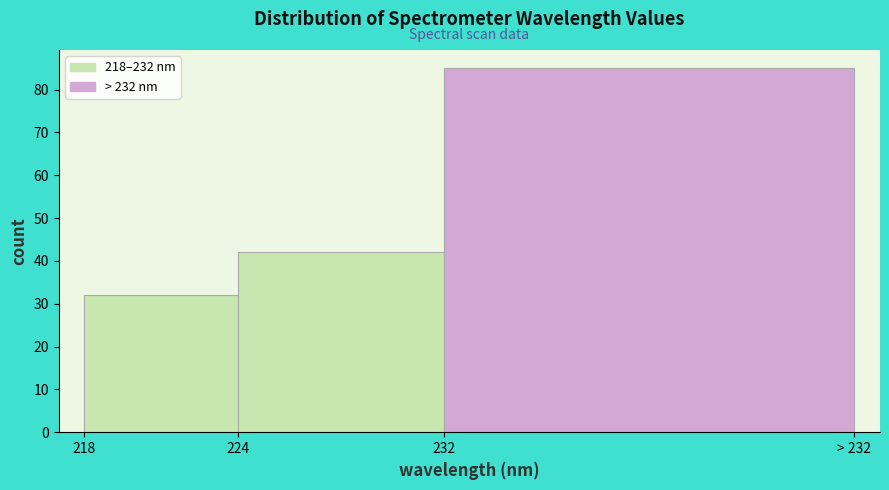

Reading left to right, what are all the values shown in this chart?

218=32	224=42	232=85